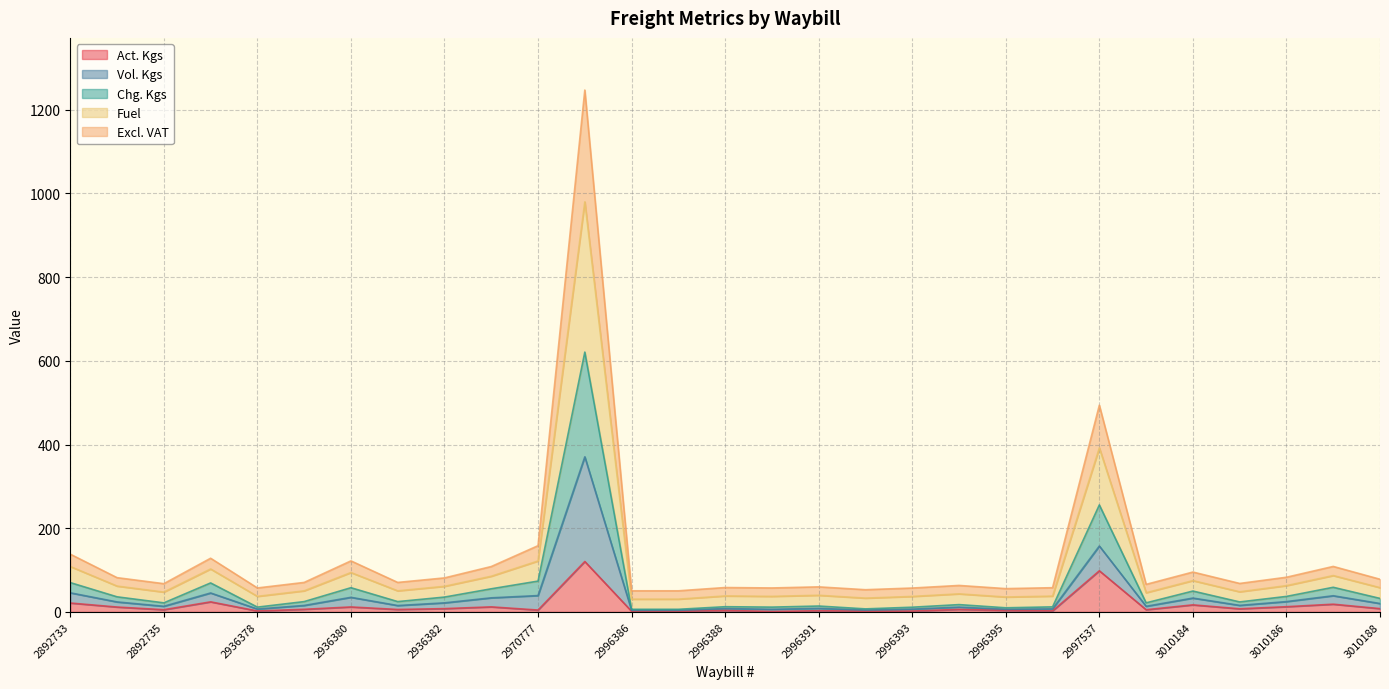

At how many categories does at least one series exceed 200?

2